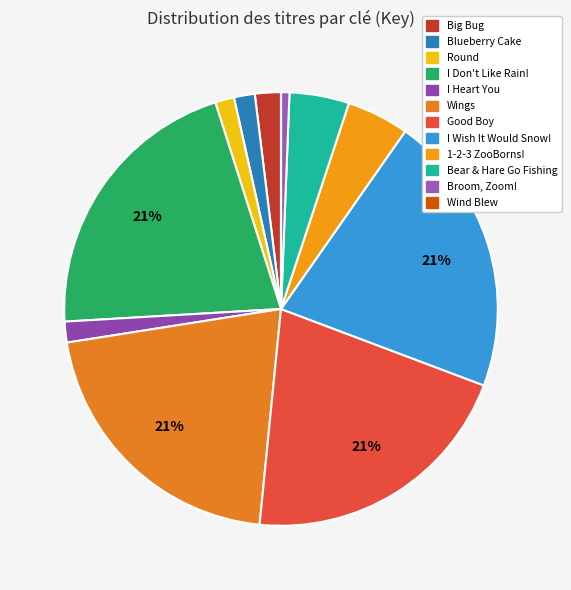

To the nearest percent, what is the difference between the largest and smallest slice percentages?

21%